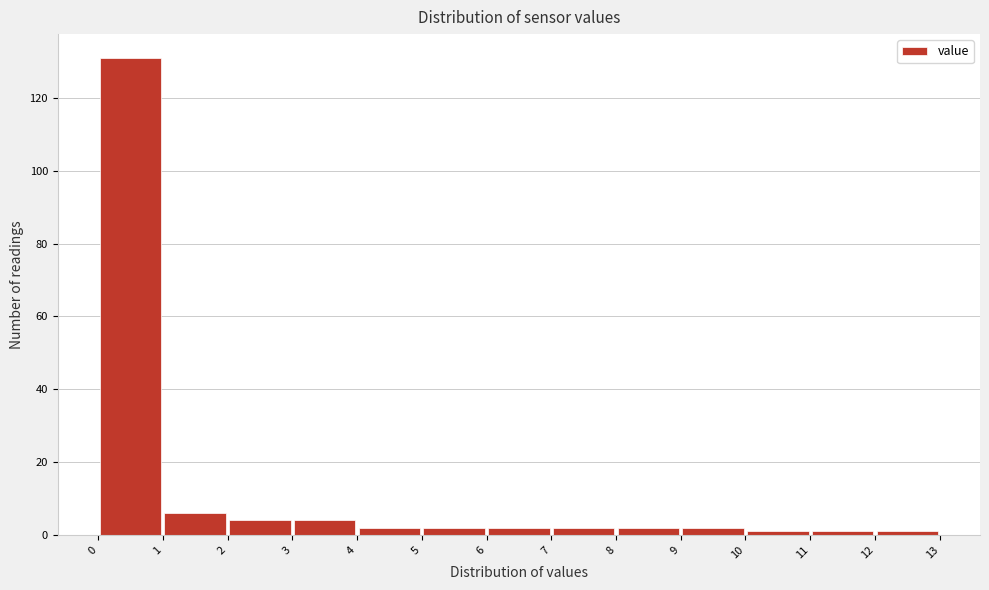

Reading left to right, transcribe this chart: for each bar, give the range it covers on the x-axis and its height. The values are not printed on the chart, so give them approximately, as read against the axis.

0 to 1: 132
1 to 2: 6
2 to 3: 4
3 to 4: 4
4 to 5: 2
5 to 6: 2
6 to 7: 2
7 to 8: 2
8 to 9: 2
9 to 10: 2
10 to 11: under 2
11 to 12: under 2
12 to 13: under 2